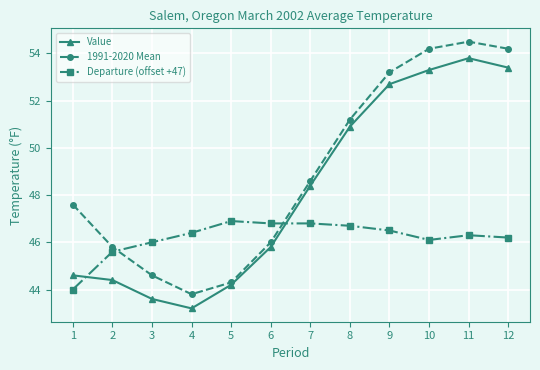

Between 5 and 11, which series saw the biggest shift?

1991-2020 Mean